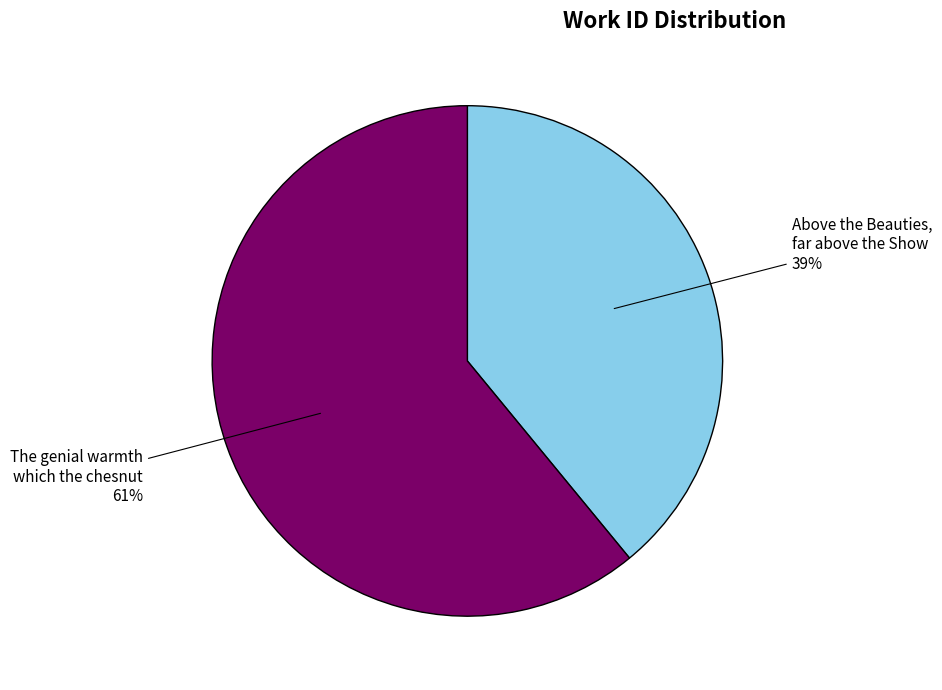

Between Above the Beauties, far above the Show and The genial warmth which the chesnut, which is larger?

The genial warmth which the chesnut